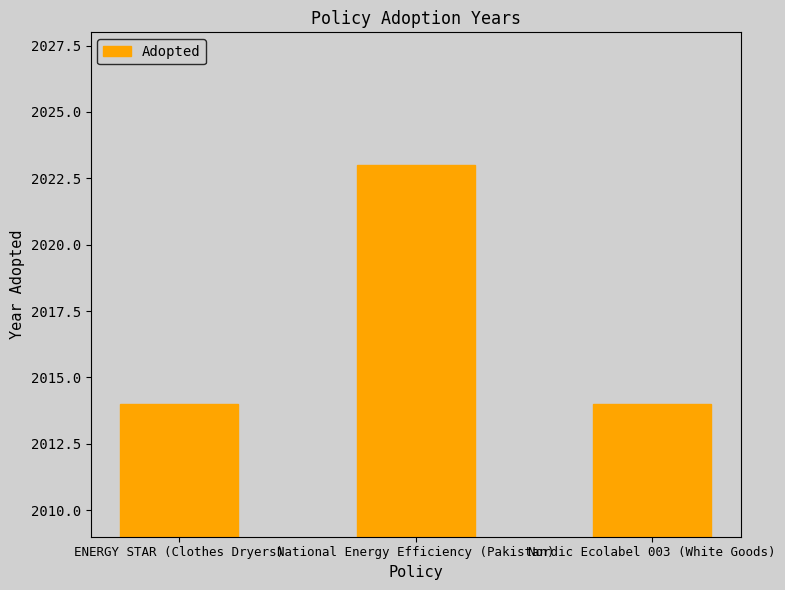

What is the ratio of the value at National Energy Efficiency (Pakistan) to the value at Nordic Ecolabel 003 (White Goods)?

1.0